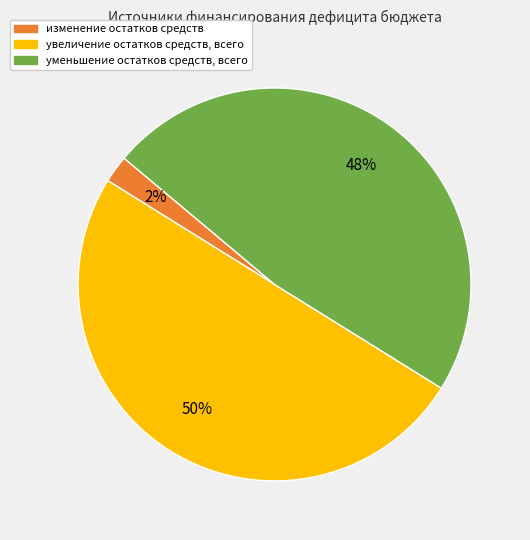

To the nearest percent, what is the difference between the largest and smallest slice percentages?

48%